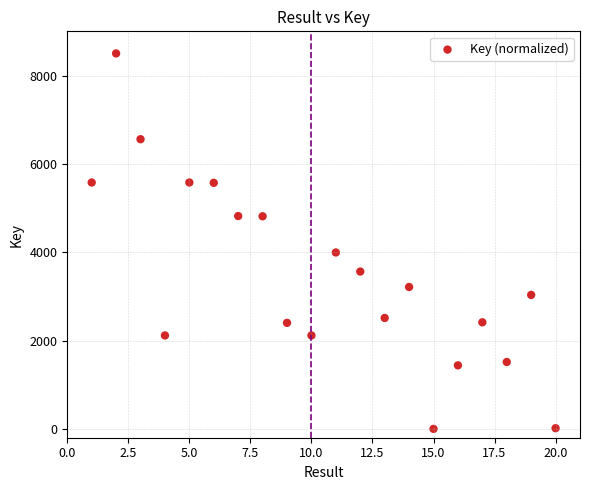

What Y value in the scatter plot is closest to 4250?

3993.8